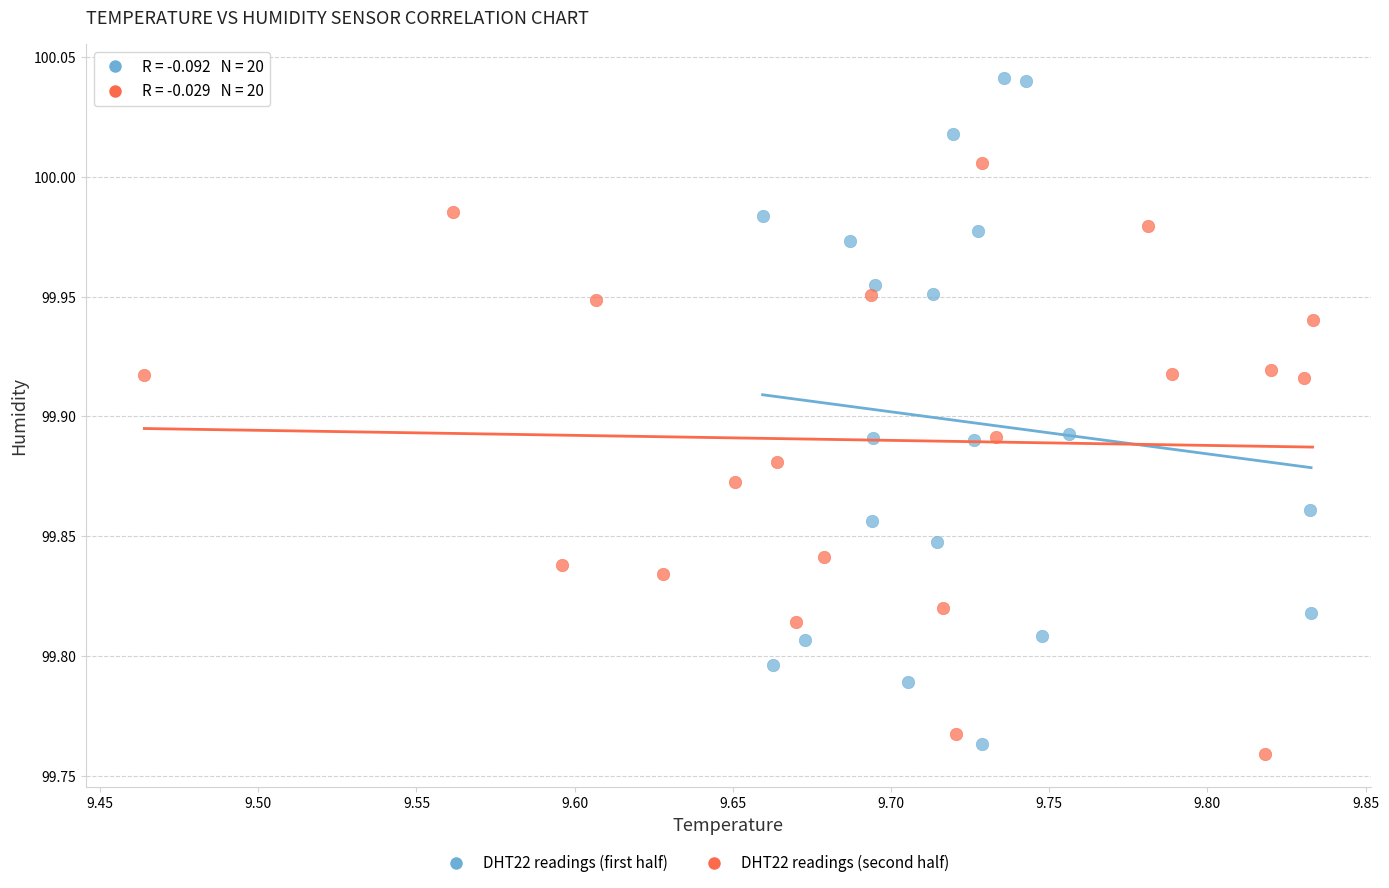

Which series contains the highest Y value?

DHT22 readings (first half)